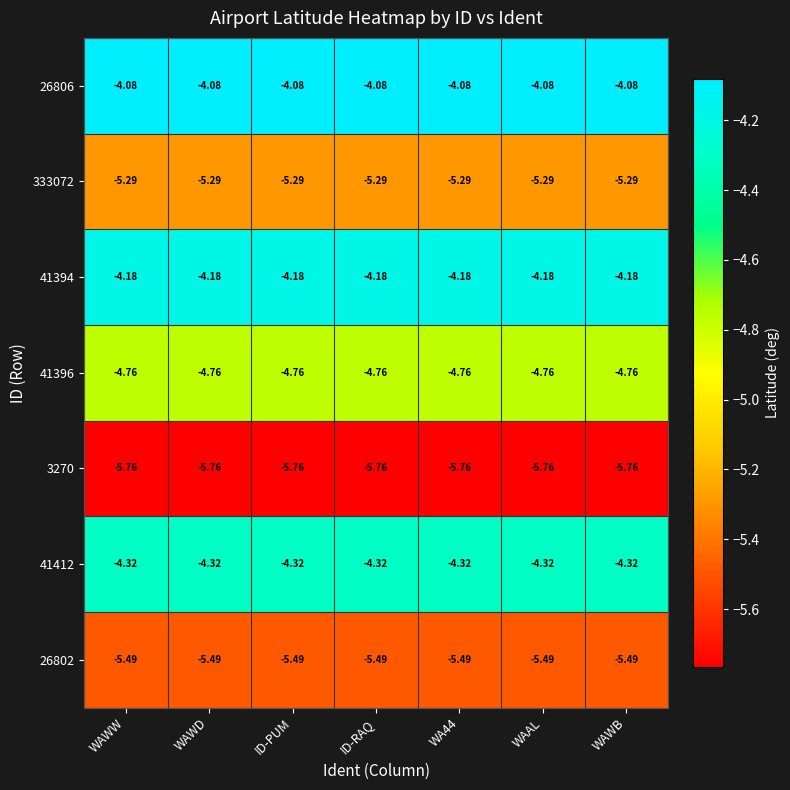

Reading left to right, list all the values displayed in this chart.

26806: WAWW=-4.1	WAWD=-4.1	ID-PUM=-4.1	ID-RAQ=-4.1	WA44=-4.1	WAAL=-4.1	WAWB=-4.1
333072: WAWW=-5.3	WAWD=-5.3	ID-PUM=-5.3	ID-RAQ=-5.3	WA44=-5.3	WAAL=-5.3	WAWB=-5.3
41394: WAWW=-4.2	WAWD=-4.2	ID-PUM=-4.2	ID-RAQ=-4.2	WA44=-4.2	WAAL=-4.2	WAWB=-4.2
41396: WAWW=-4.8	WAWD=-4.8	ID-PUM=-4.8	ID-RAQ=-4.8	WA44=-4.8	WAAL=-4.8	WAWB=-4.8
3270: WAWW=-5.8	WAWD=-5.8	ID-PUM=-5.8	ID-RAQ=-5.8	WA44=-5.8	WAAL=-5.8	WAWB=-5.8
41412: WAWW=-4.3	WAWD=-4.3	ID-PUM=-4.3	ID-RAQ=-4.3	WA44=-4.3	WAAL=-4.3	WAWB=-4.3
26802: WAWW=-5.5	WAWD=-5.5	ID-PUM=-5.5	ID-RAQ=-5.5	WA44=-5.5	WAAL=-5.5	WAWB=-5.5